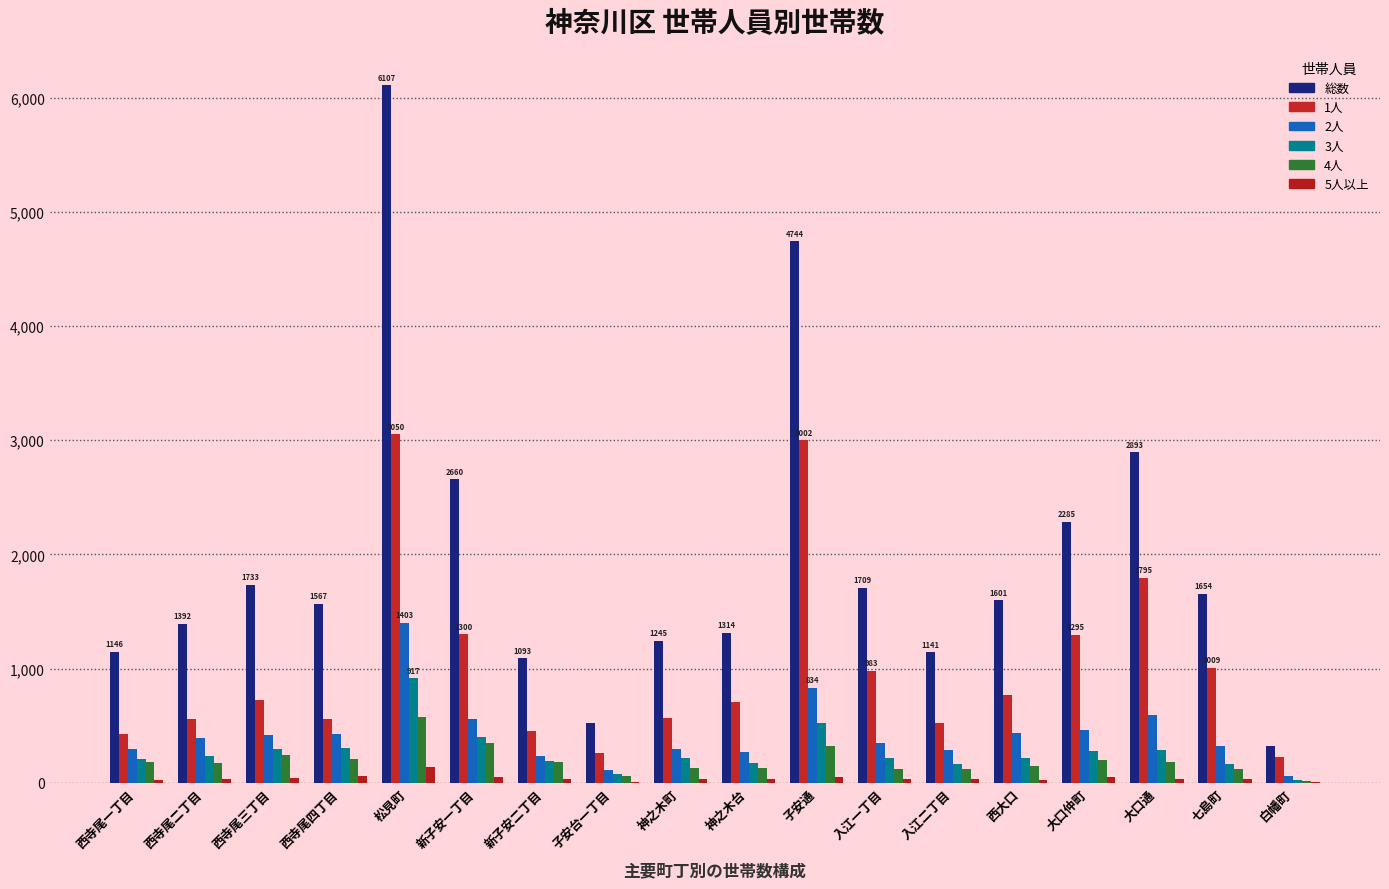

What is the minimum value shown in the chart?

4